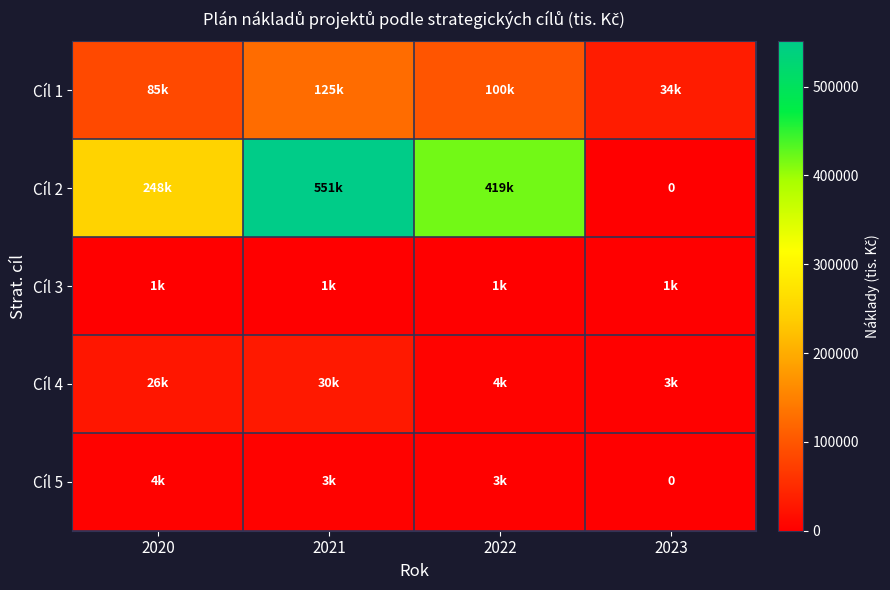

The Cíl 1 series shows 125084.6 at 2021. True or false?

True